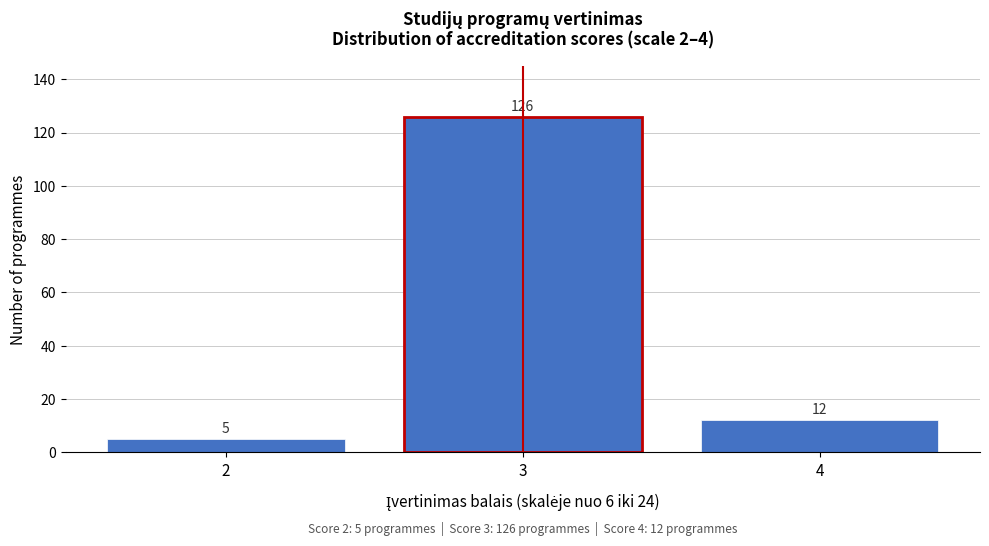

Reading left to right, what are all the values shown in this chart?

2=5	3=126	4=12